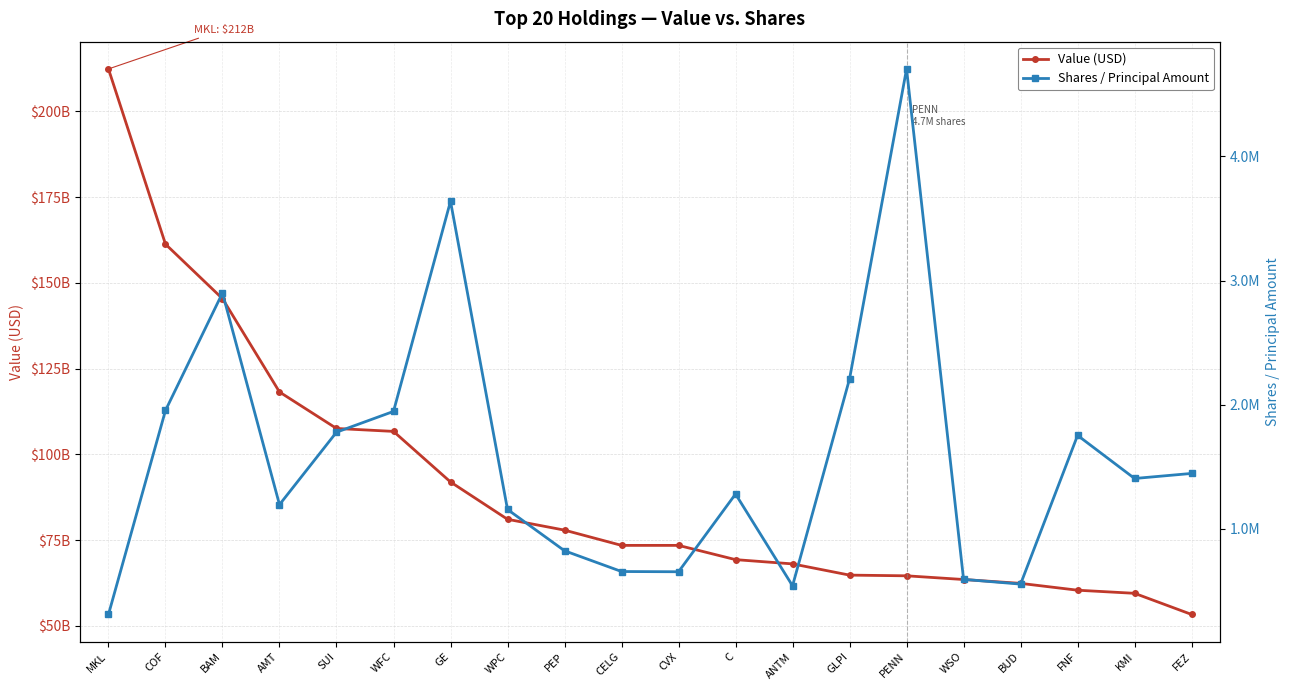

What is the greatest value displayed?

212380994000